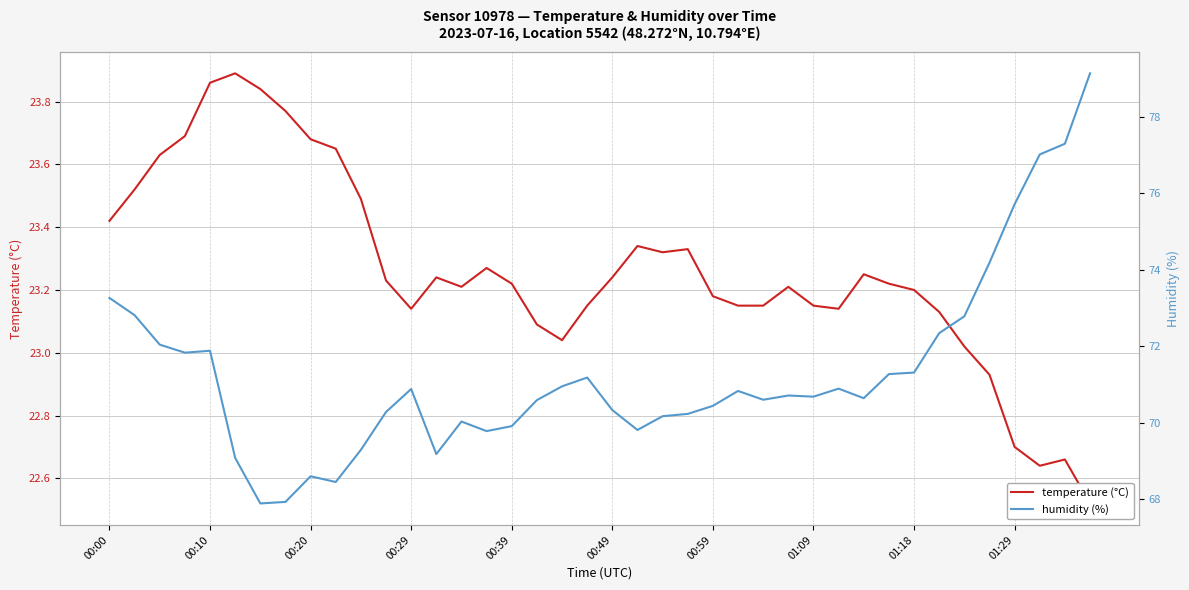

Is the value of humidity (%) at 12 greater than the value of temperature (°C) at 31?

Yes